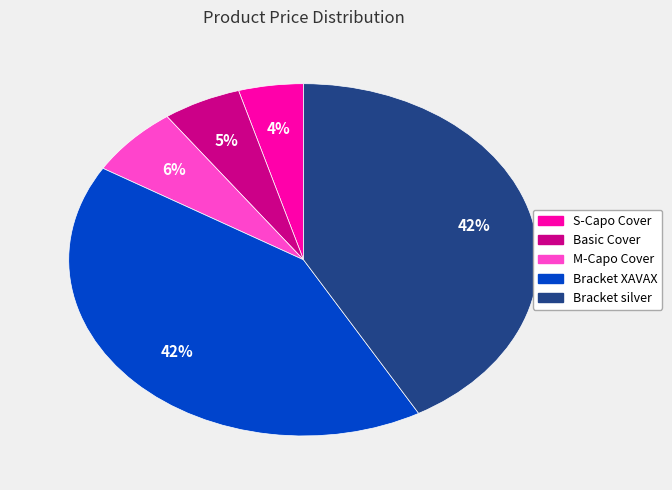

Count the number of slices in the pie.

5